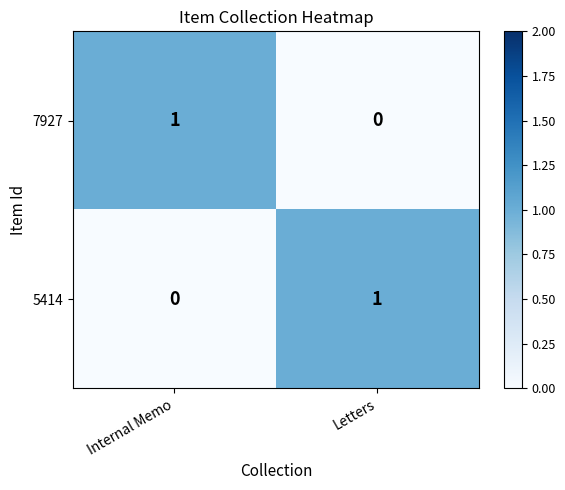

Is the value of 5414 at Internal Memo greater than the value of 7927 at Internal Memo?

No